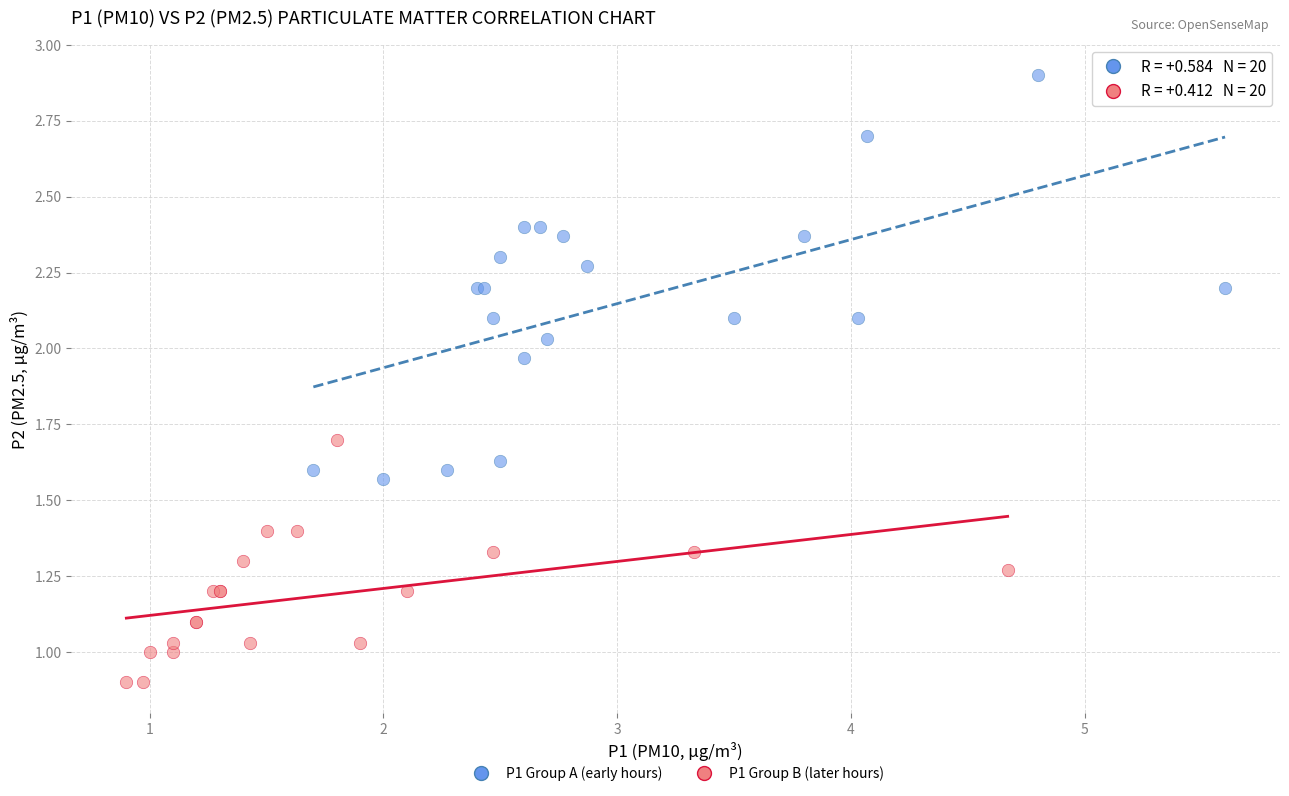

Which series contains the highest Y value?

P1 Group A (early hours)